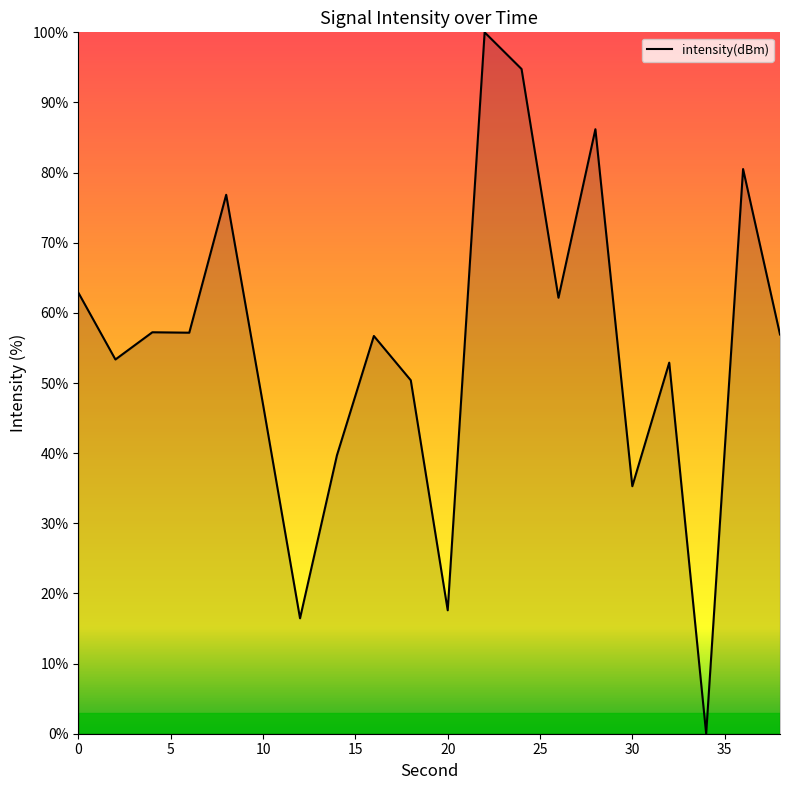

What is the difference between the maximum and minimum values?

100.0